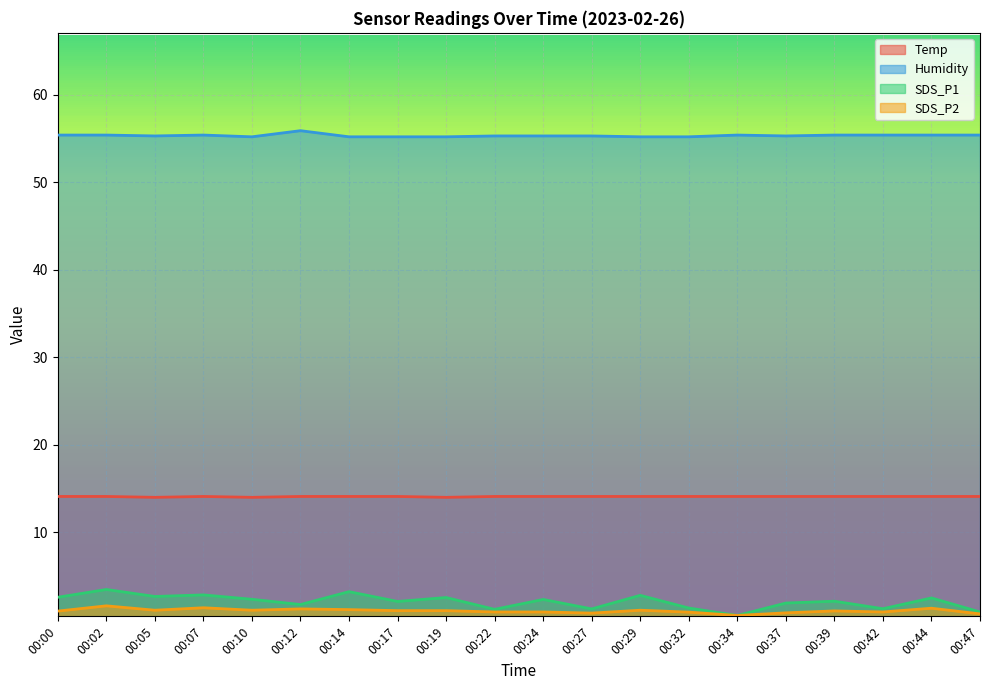

True or false: Temp and SDS_P1 cross at least once.

False